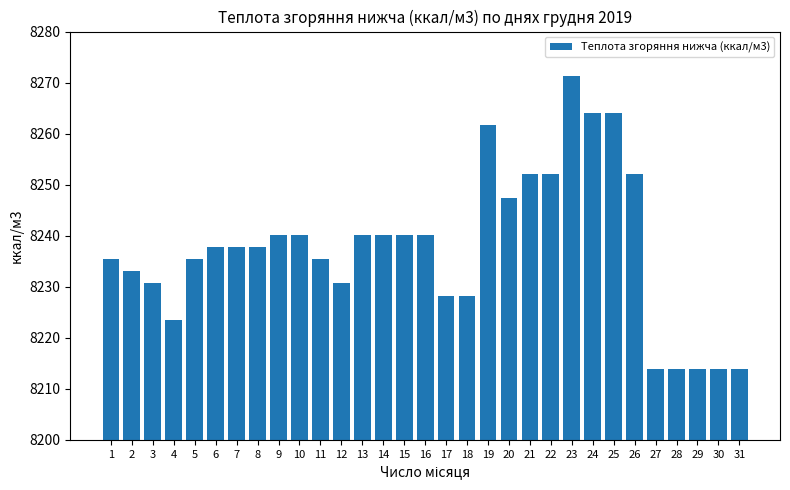

What is the minimum value shown in the chart?

8213.9